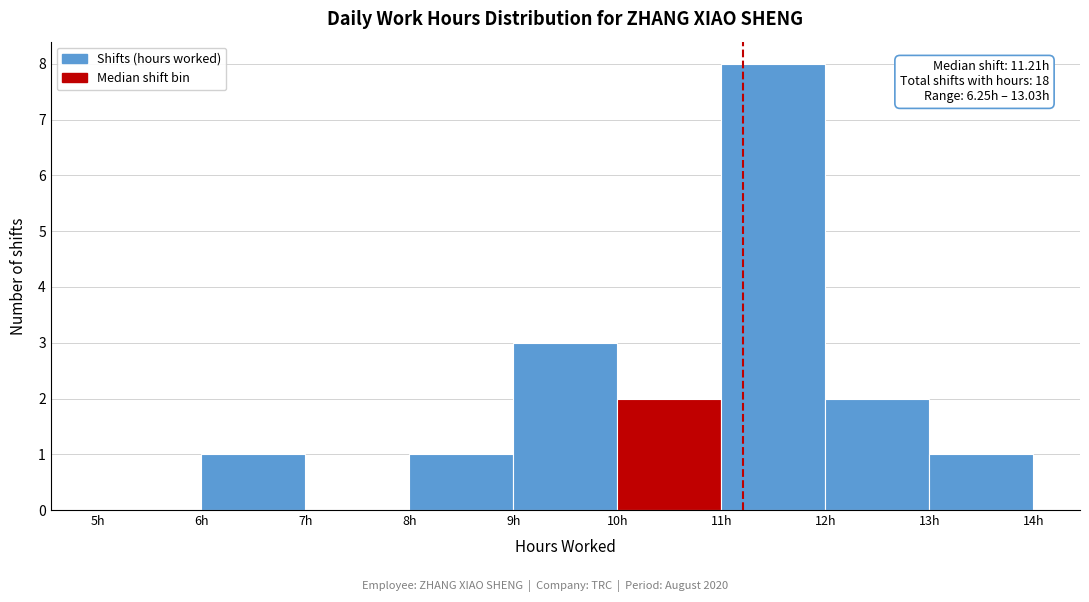

Over which range of the x-axis is the bar tallest?

11 to 12